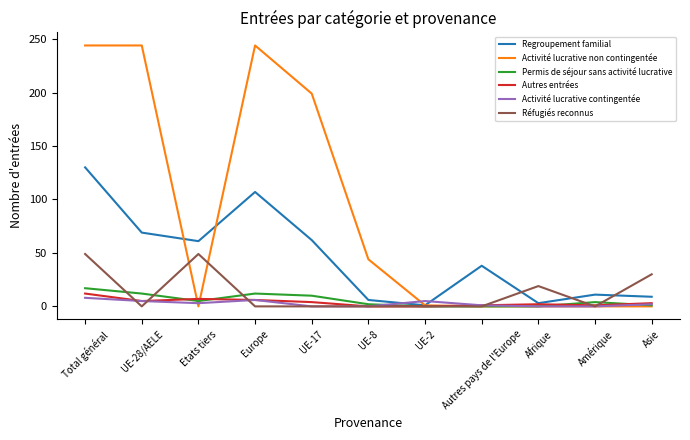

What position from the right is Total général?

11